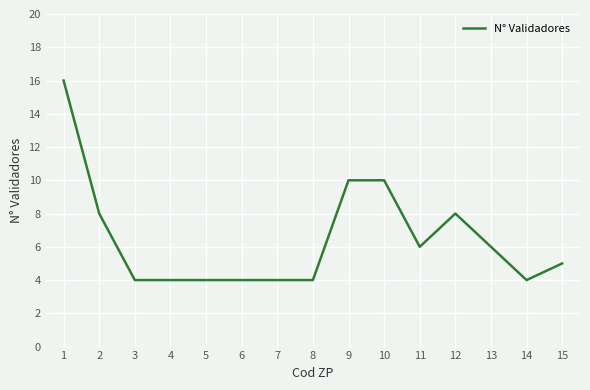

How many categories are shown in the chart?

14